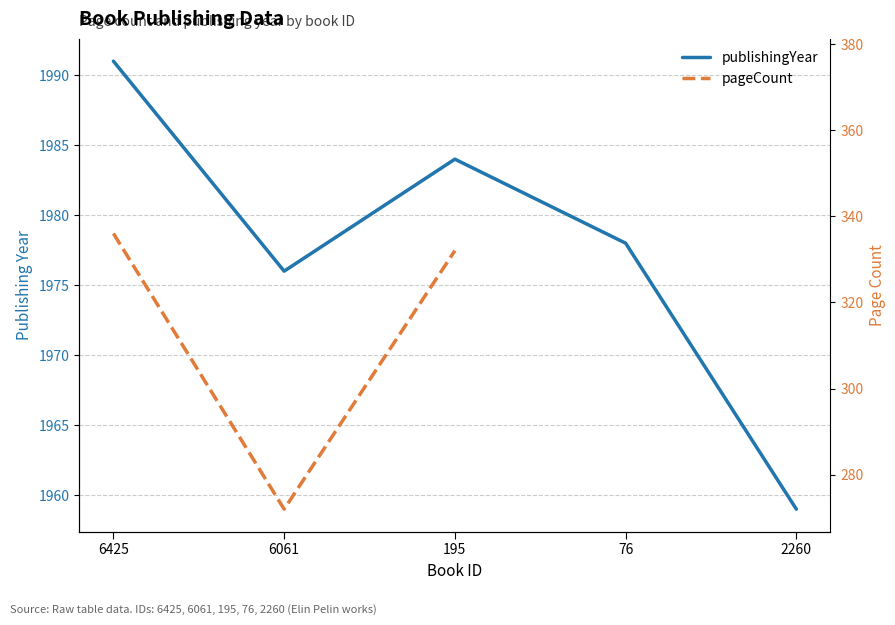

How many series are shown in this chart?

2